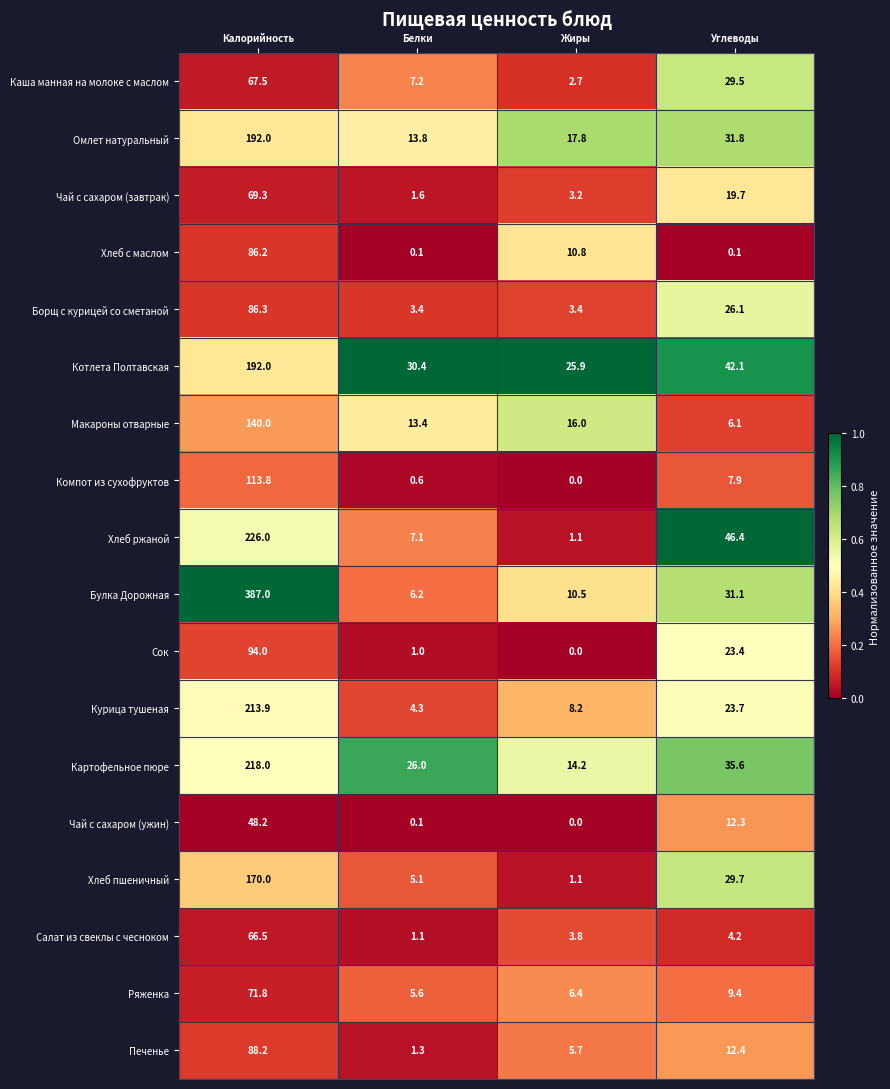

At how many categories does at least one series exceed 17?

4